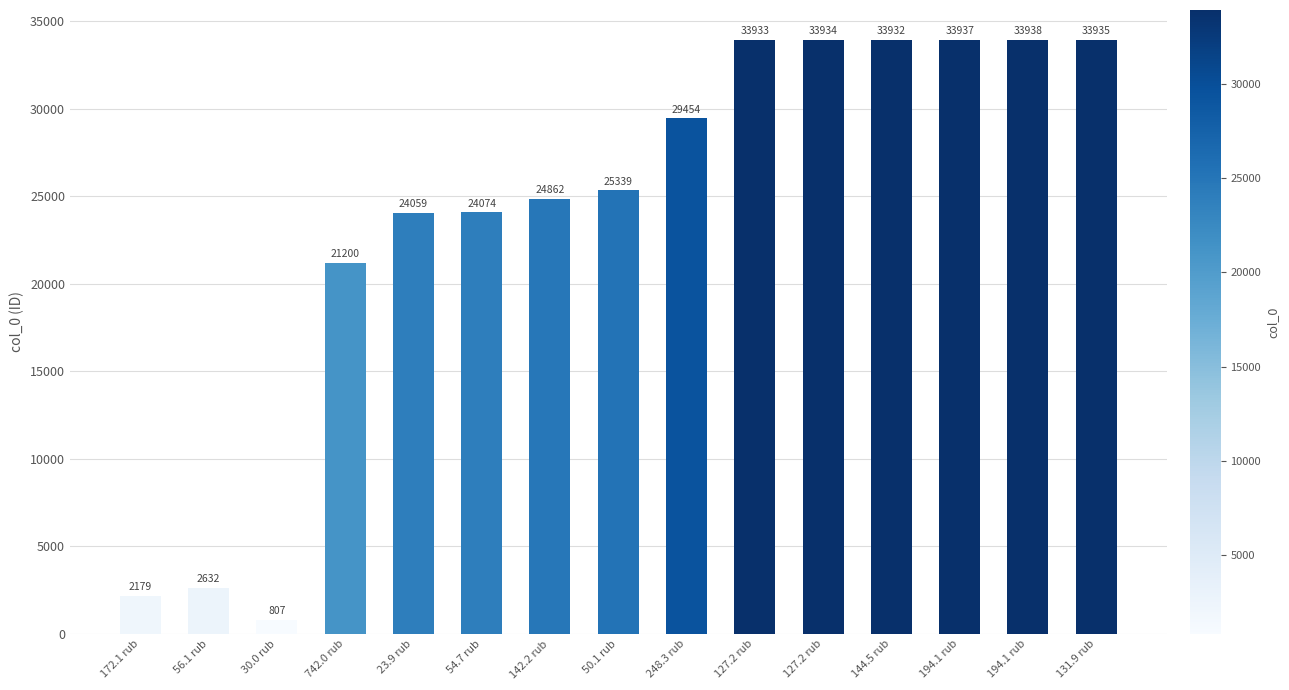

What is the greatest value displayed?

33938